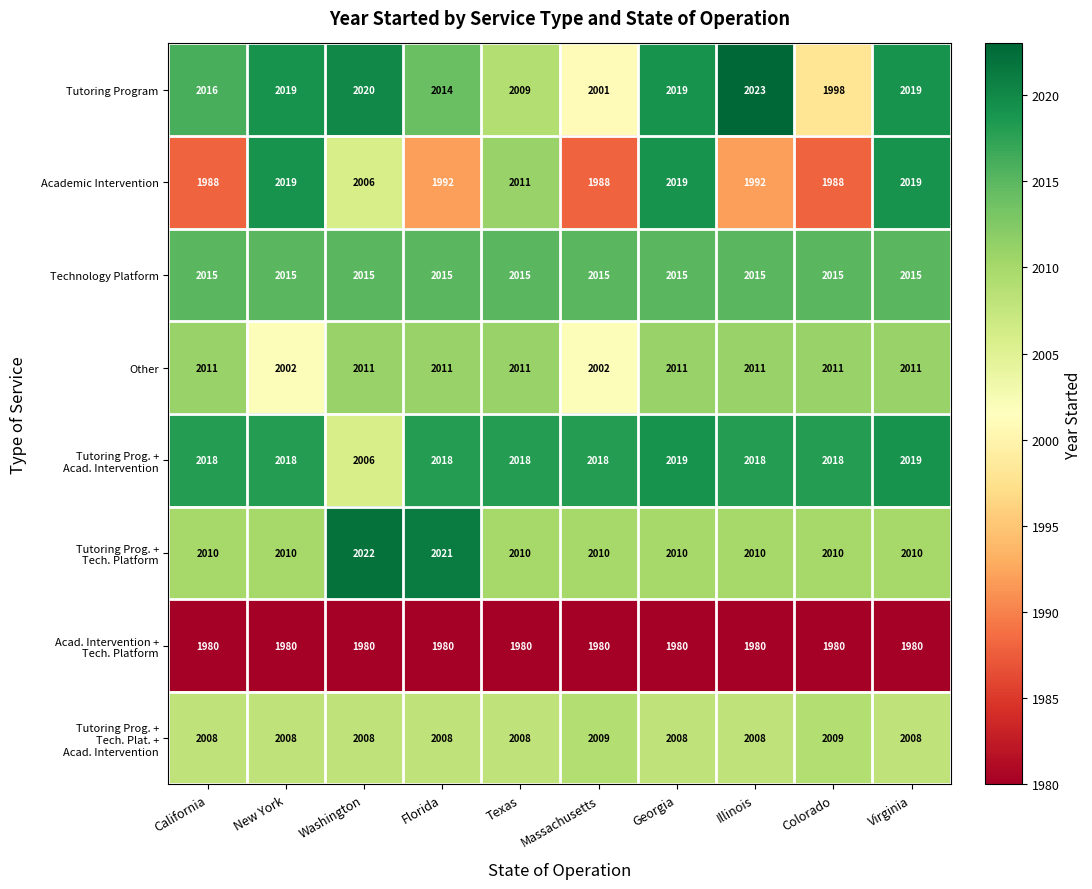

What is the difference between the highest and lowest values at Texas?

38